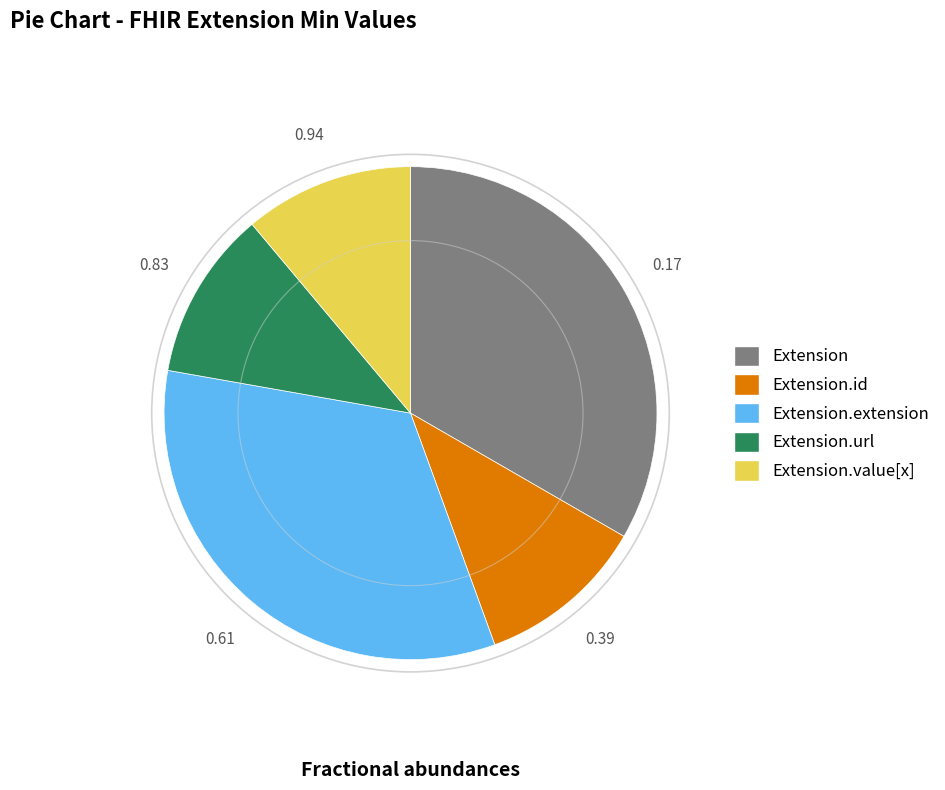

Which has a higher value, Extension.url or Extension?

Extension